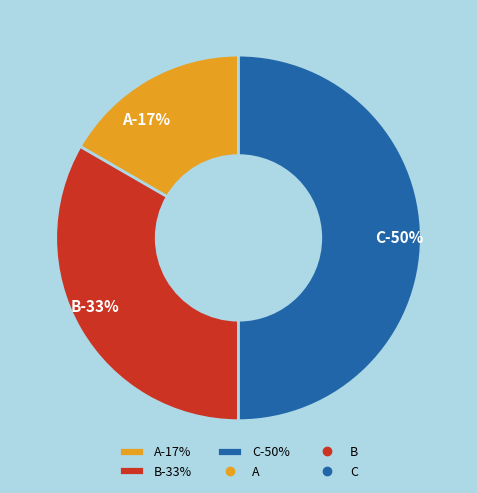

Is C the majority of the pie?

No